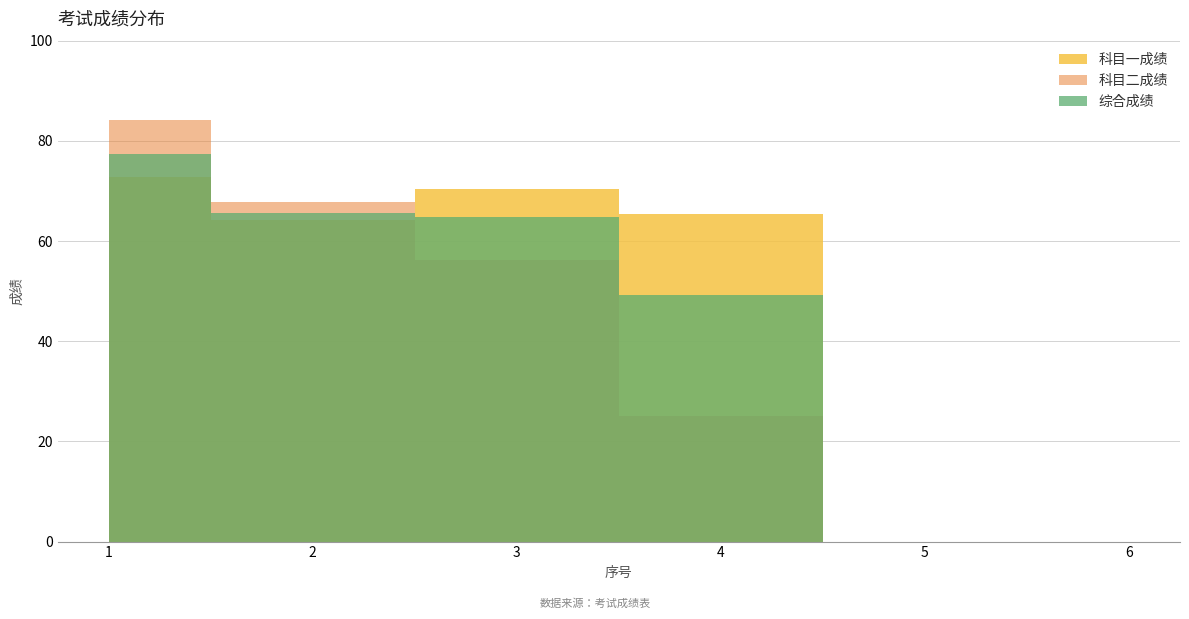

Is the value of 综合成绩 at 5 greater than the value of 科目一成绩 at 3?

No